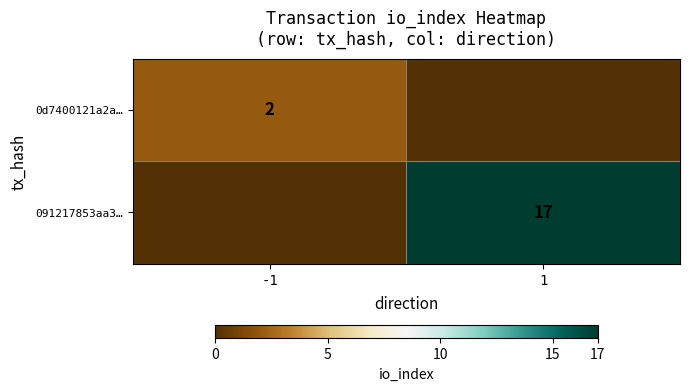

Is it true that 091217853aa3… equals 8 at 1?

False